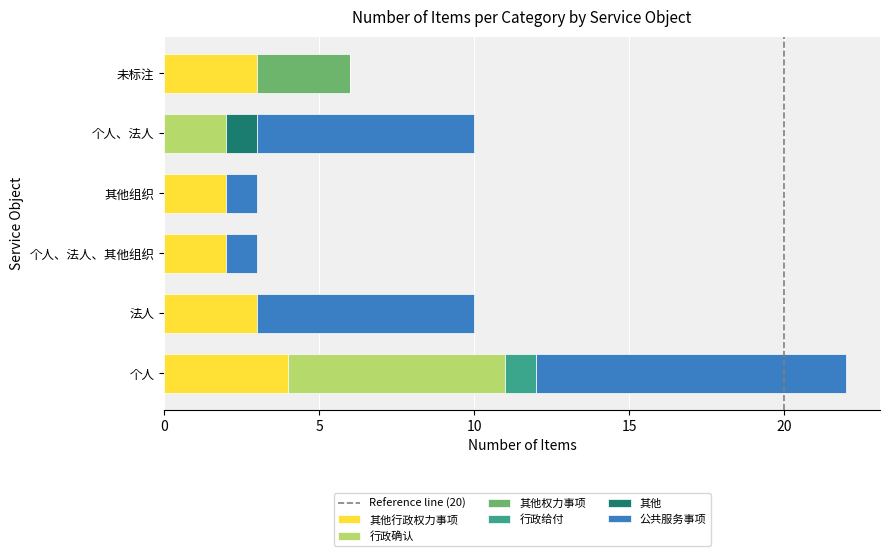

What is the total value across all series at 未标注?

6